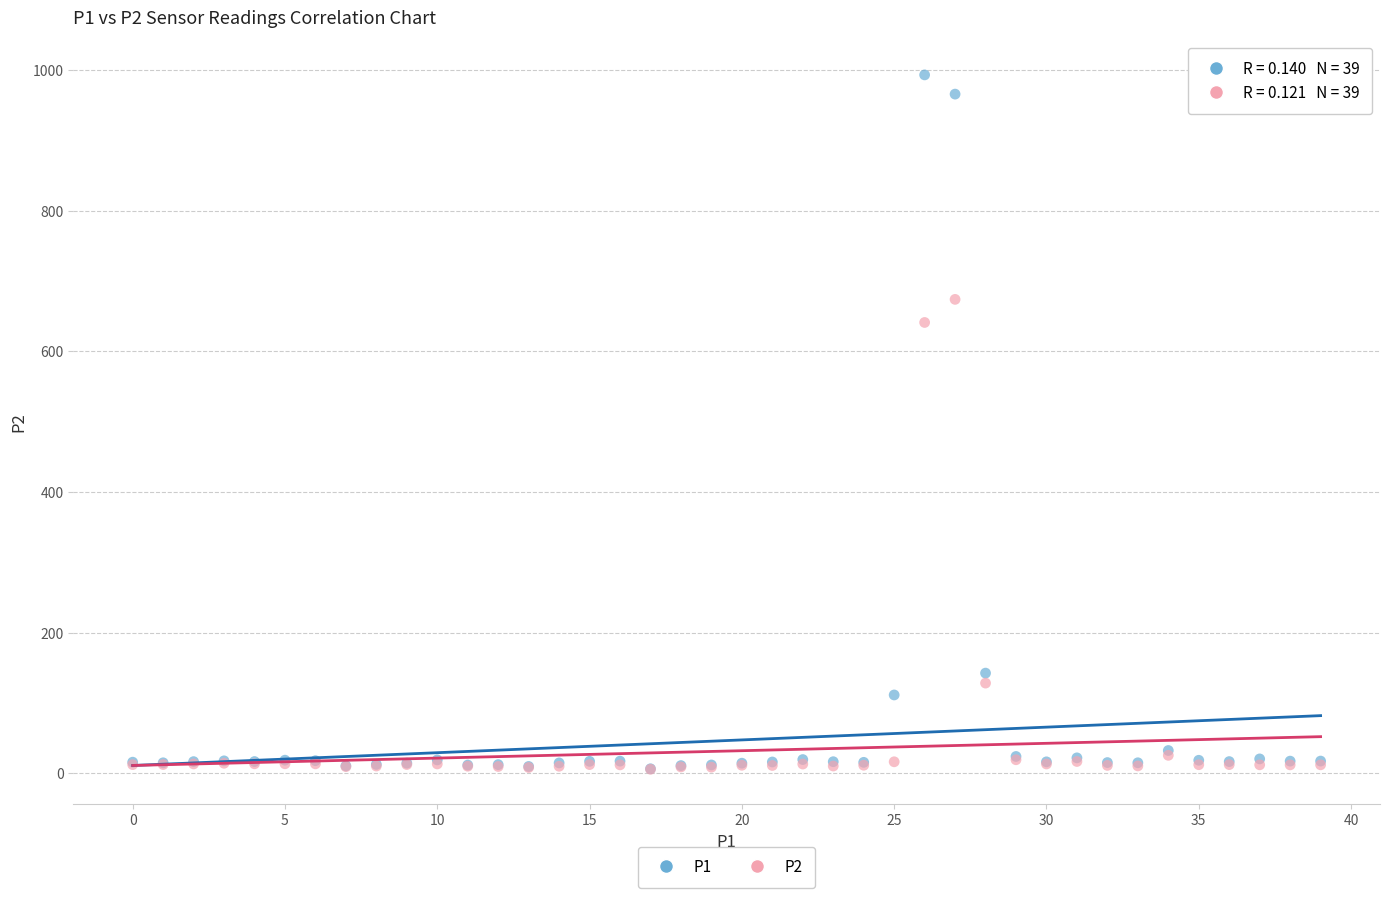

Across all series, what Y value is closest to 499?

641.3